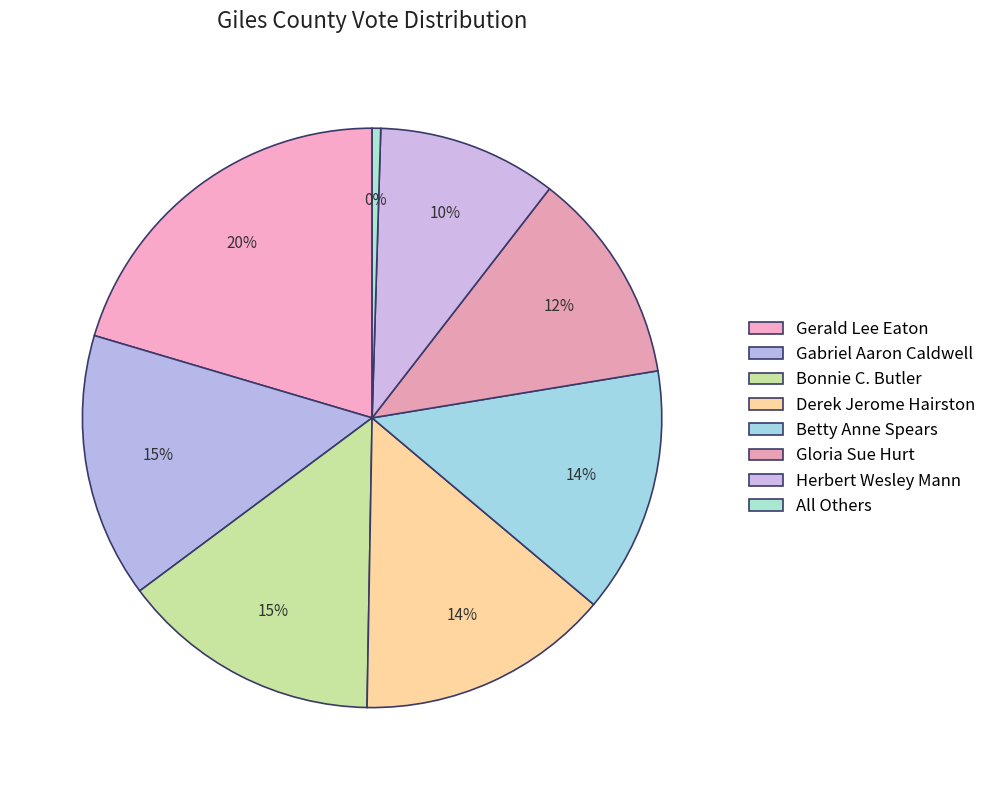

How many segments does this pie chart have?

8